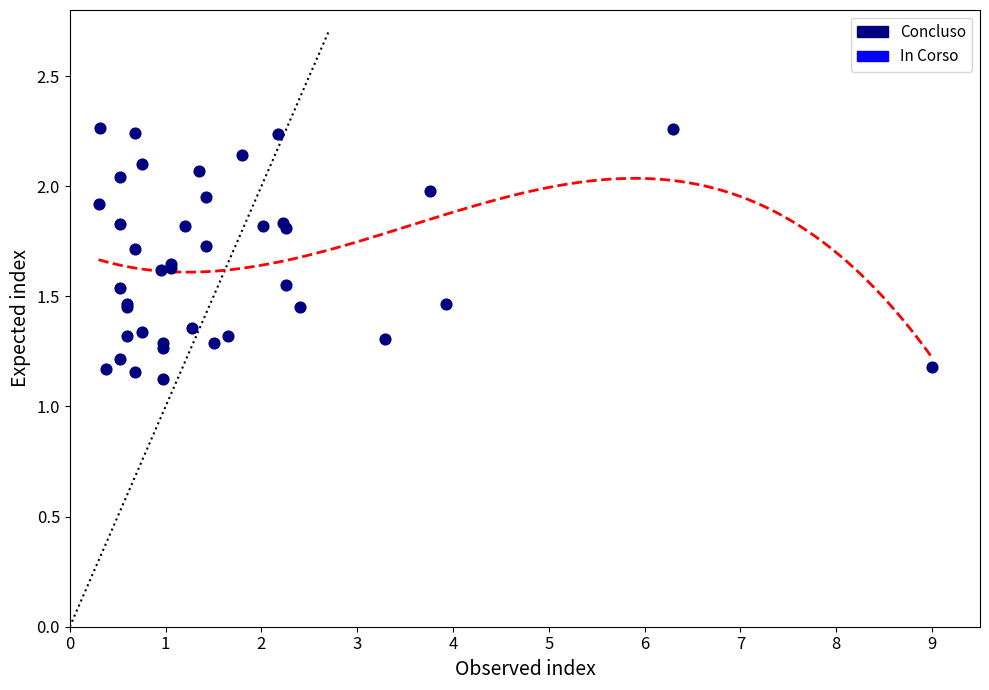

What Y value in the scatter plot is closest to 1?

1.1